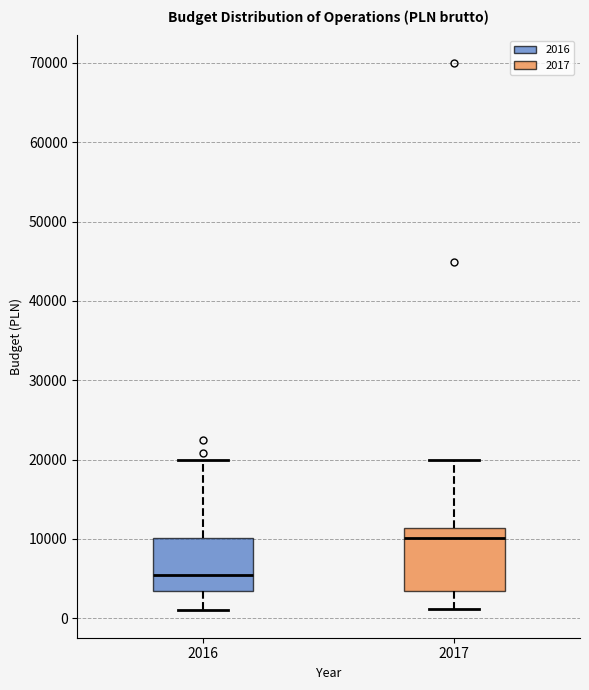

Reading left to right, transcribe this box plot: for each box, give where its median line is, the range the box spans, and where its two whiskers end, as read against the y-axis. The values are not printed on the chart, so give them approximately, as read against the axis.

2016: median 6000, box 3000 to 10000, whiskers 1000 to 20000
2017: median 10000, box 3000 to 11000, whiskers 1000 to 20000